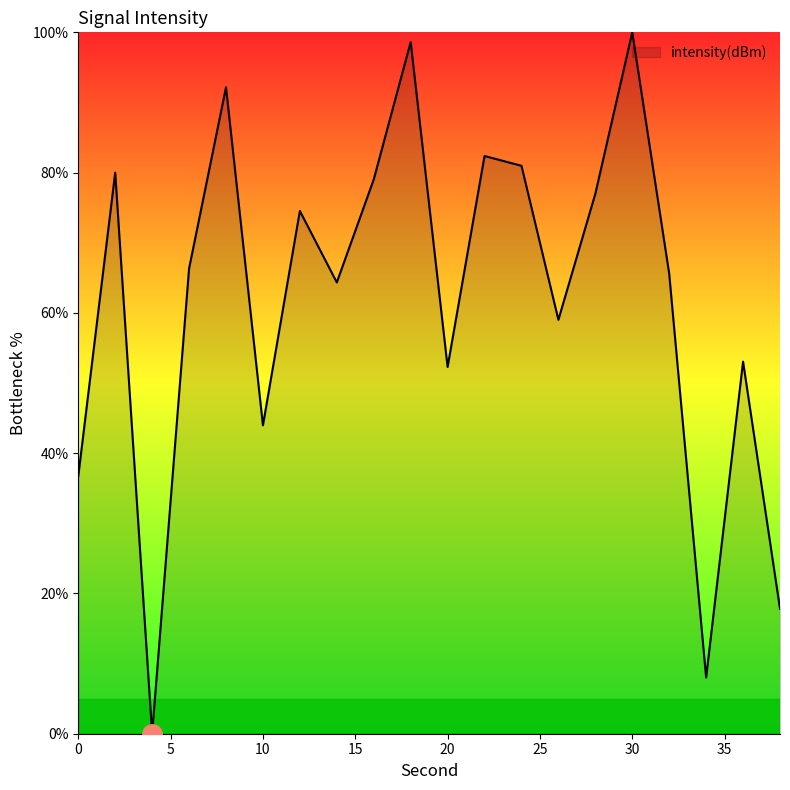

What is the maximum value shown in the chart?

100.0